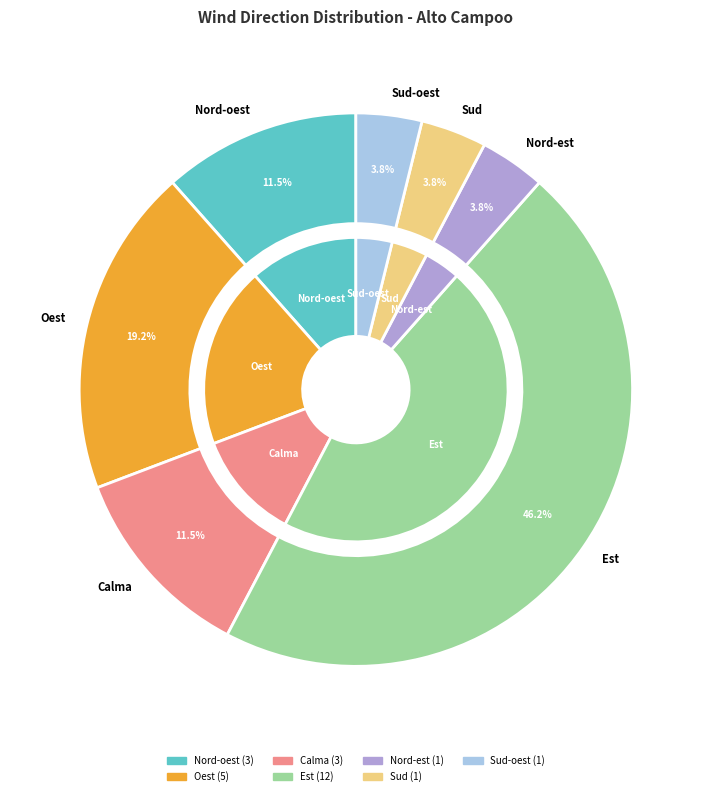

How many slices are in this pie chart?

7